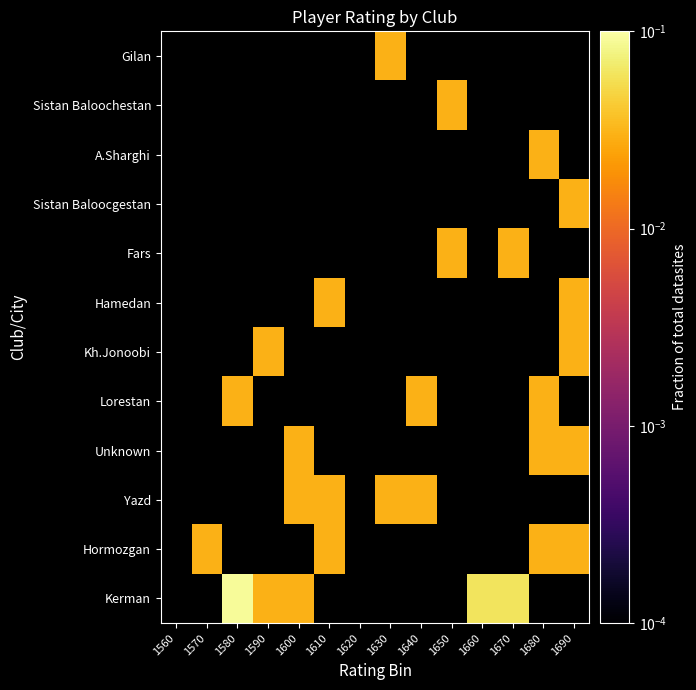

How many data points does each series have?

14